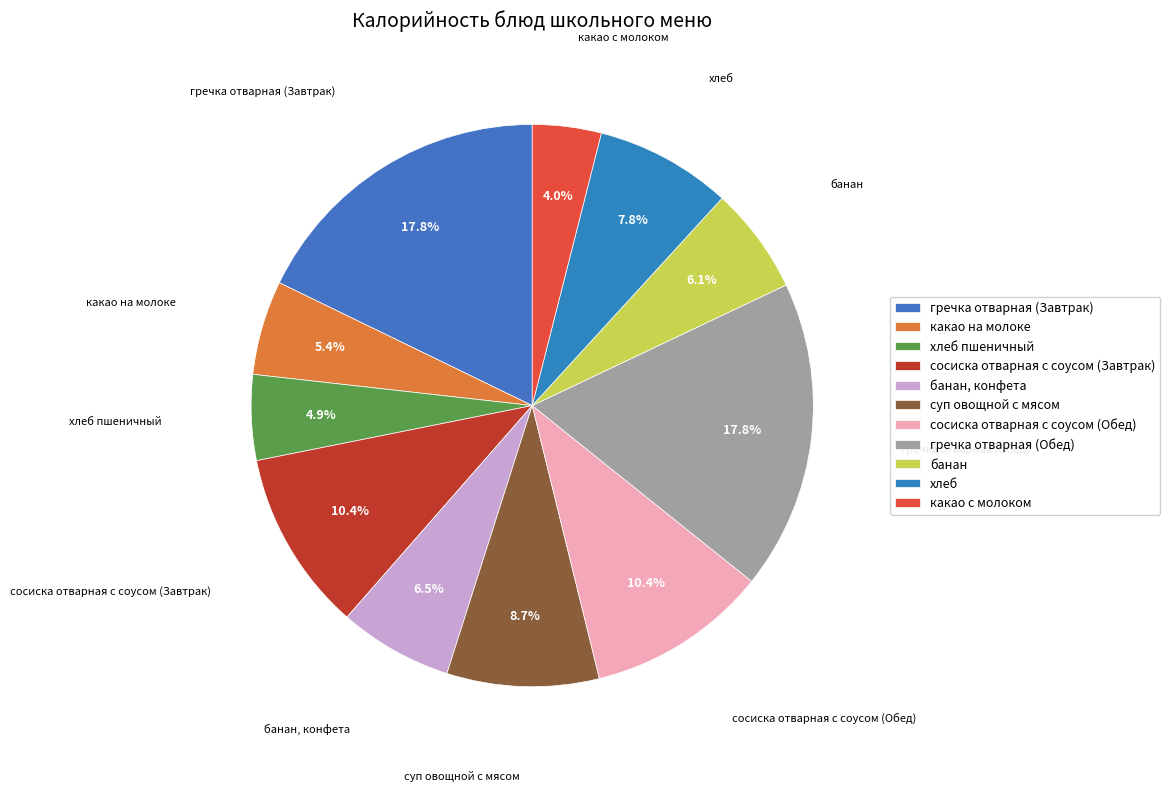

To the nearest percent, what portion does какао на молоке represent?

5%